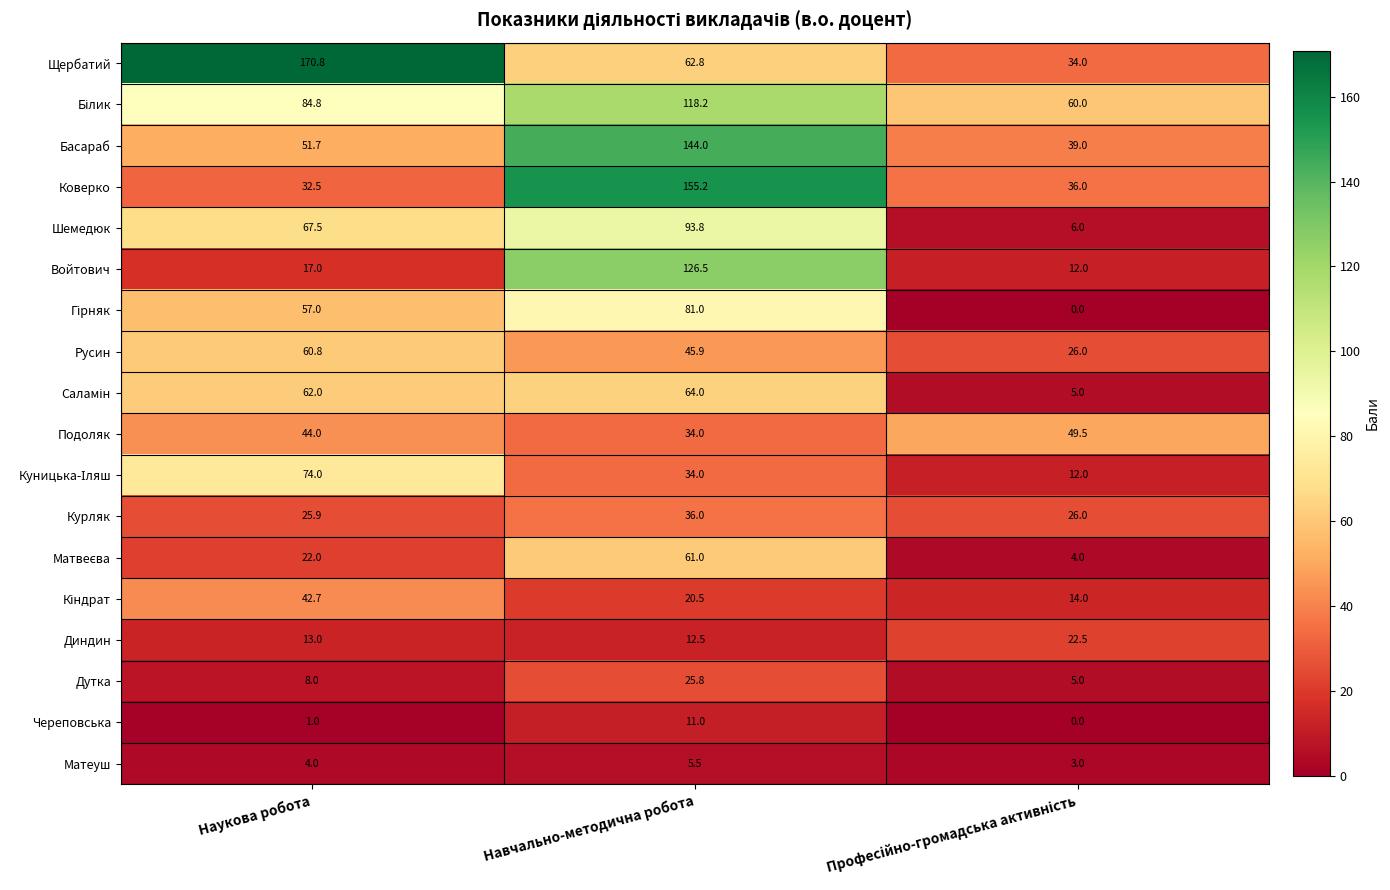

What is the average value of the Коверко series?

74.6